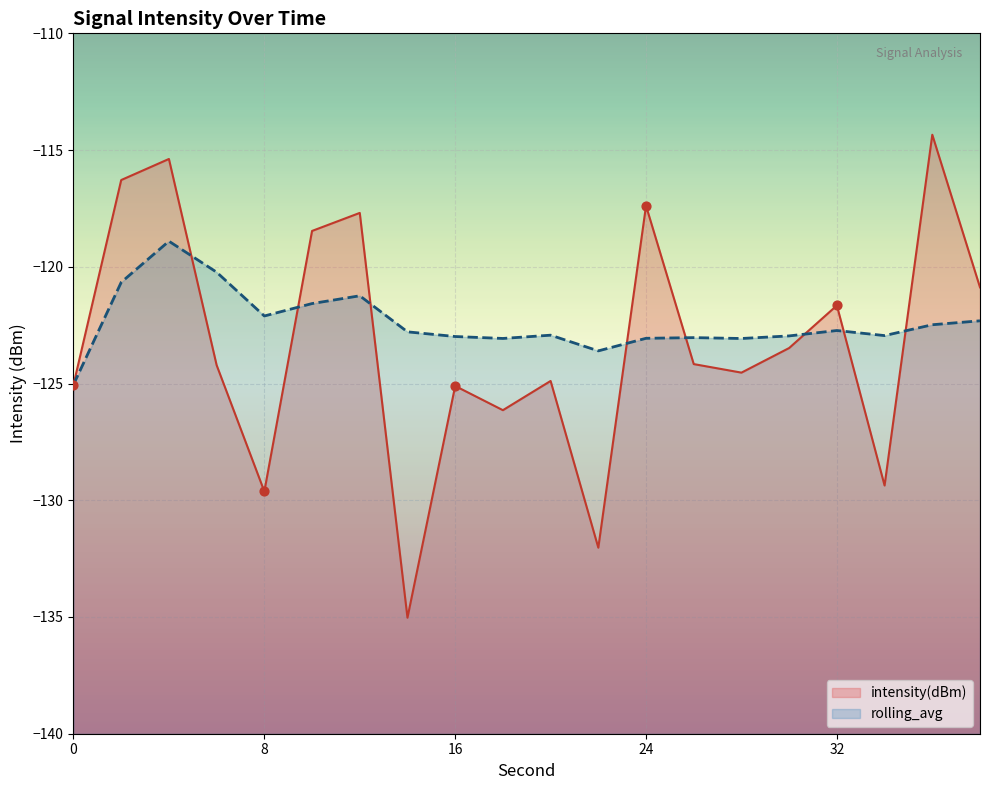

What is the total value across all series at 32?

-244.4